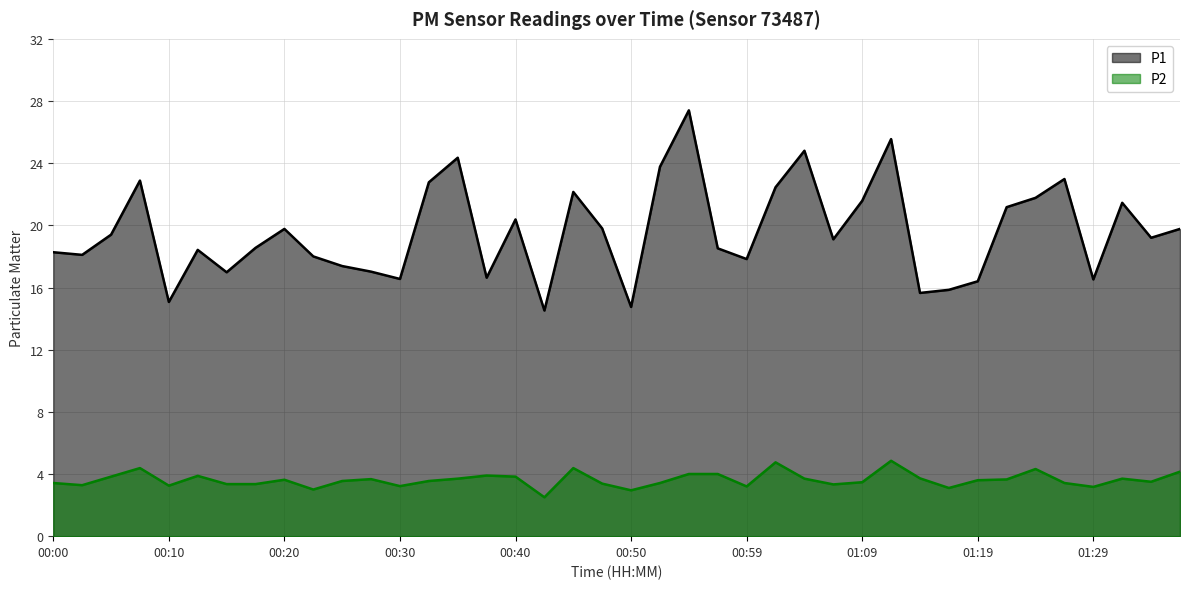

At which category does P2 reach its first local peak?

00:08